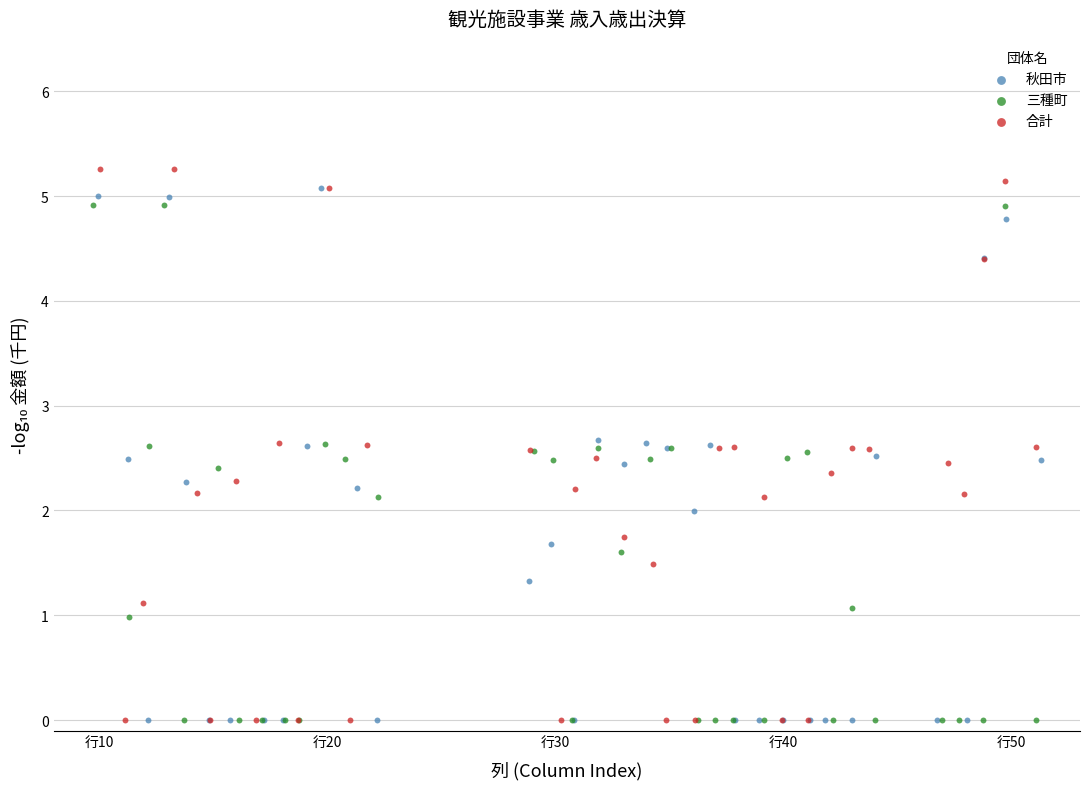

Which series contains the highest Y value?

合計